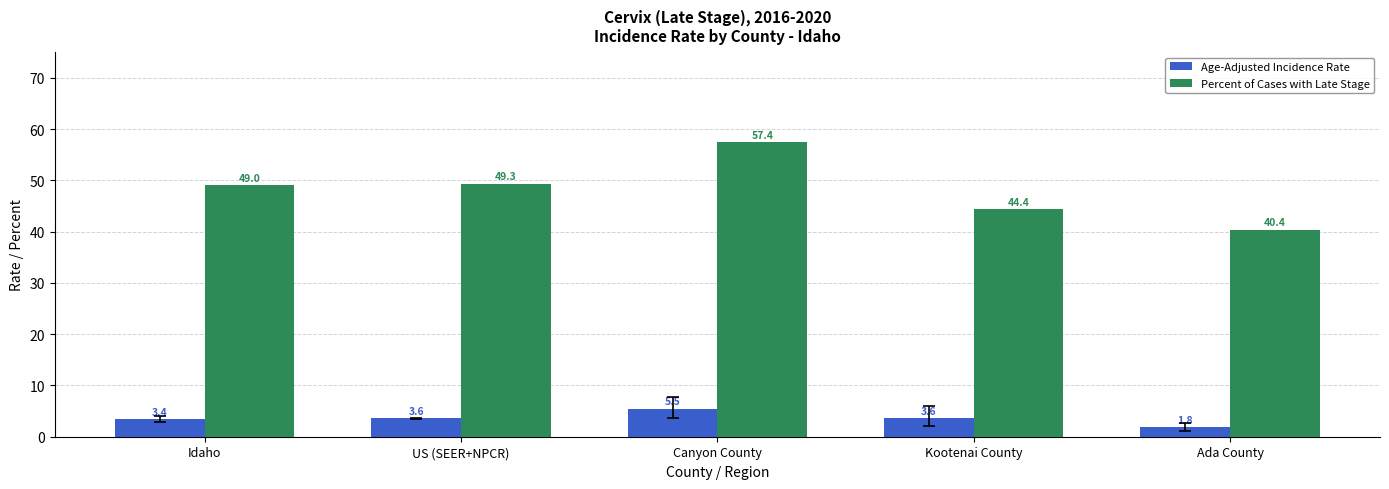

Rank the series at Canyon County from highest to lowest value.

Percent of Cases with Late Stage, Age-Adjusted Incidence Rate